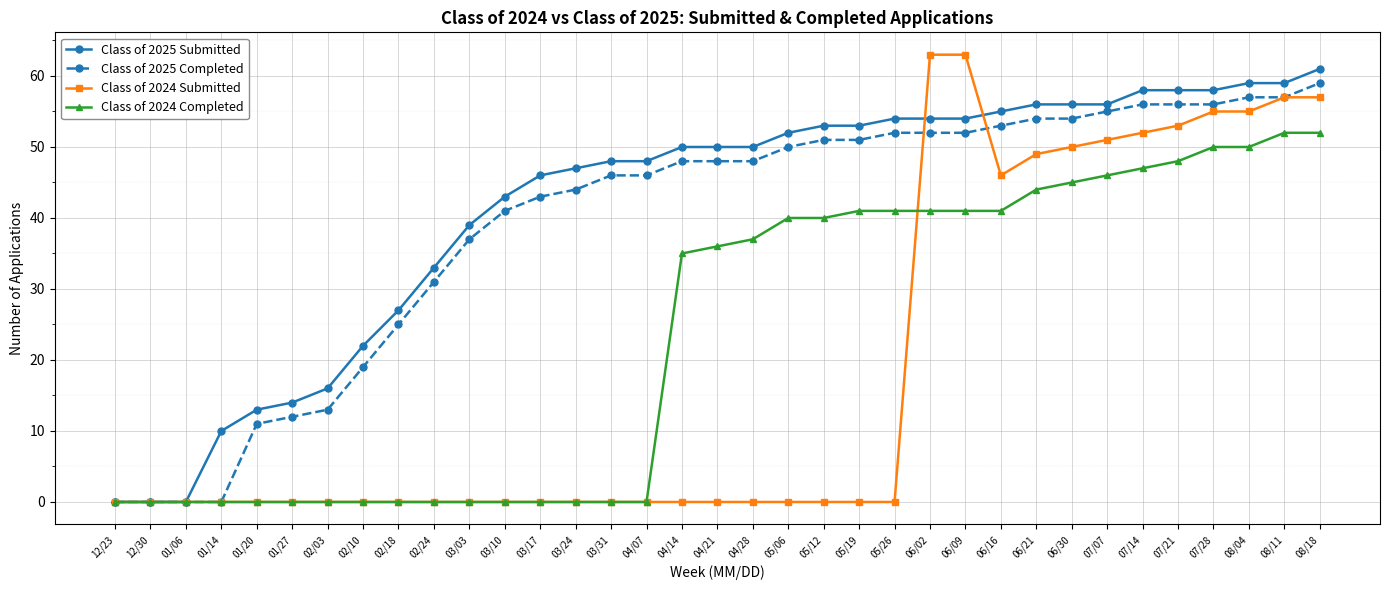

Reading right to left, list all the values displayed in this chart.

Class of 2025 Submitted: 08/18=61	08/11=59	08/04=59	07/28=58	07/21=58	07/14=58	07/07=56	06/30=56	06/21=56	06/16=55	06/09=54	06/02=54	05/26=54	05/19=53	05/12=53	05/06=52	04/28=50	04/21=50	04/14=50	04/07=48	03/31=48	03/24=47	03/17=46	03/10=43	03/03=39	02/24=33	02/18=27	02/10=22	02/03=16	01/27=14	01/20=13	01/14=10	01/06=0	12/30=0	12/23=0
Class of 2025 Completed: 08/18=59	08/11=57	08/04=57	07/28=56	07/21=56	07/14=56	07/07=55	06/30=54	06/21=54	06/16=53	06/09=52	06/02=52	05/26=52	05/19=51	05/12=51	05/06=50	04/28=48	04/21=48	04/14=48	04/07=46	03/31=46	03/24=44	03/17=43	03/10=41	03/03=37	02/24=31	02/18=25	02/10=19	02/03=13	01/27=12	01/20=11	01/14=0	01/06=0	12/30=0	12/23=0
Class of 2024 Submitted: 08/18=57	08/11=57	08/04=55	07/28=55	07/21=53	07/14=52	07/07=51	06/30=50	06/21=49	06/16=46	06/09=63	06/02=63	05/26=0	05/19=0	05/12=0	05/06=0	04/28=0	04/21=0	04/14=0	04/07=0	03/31=0	03/24=0	03/17=0	03/10=0	03/03=0	02/24=0	02/18=0	02/10=0	02/03=0	01/27=0	01/20=0	01/14=0	01/06=0	12/30=0	12/23=0
Class of 2024 Completed: 08/18=52	08/11=52	08/04=50	07/28=50	07/21=48	07/14=47	07/07=46	06/30=45	06/21=44	06/16=41	06/09=41	06/02=41	05/26=41	05/19=41	05/12=40	05/06=40	04/28=37	04/21=36	04/14=35	04/07=0	03/31=0	03/24=0	03/17=0	03/10=0	03/03=0	02/24=0	02/18=0	02/10=0	02/03=0	01/27=0	01/20=0	01/14=0	01/06=0	12/30=0	12/23=0